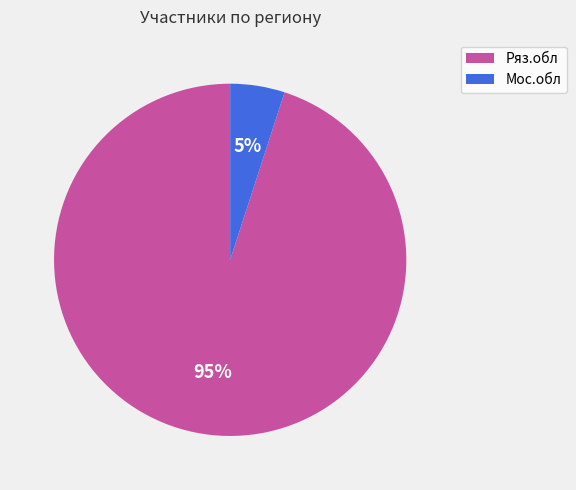

Between Ряз.обл and Мос.обл, which is larger?

Ряз.обл